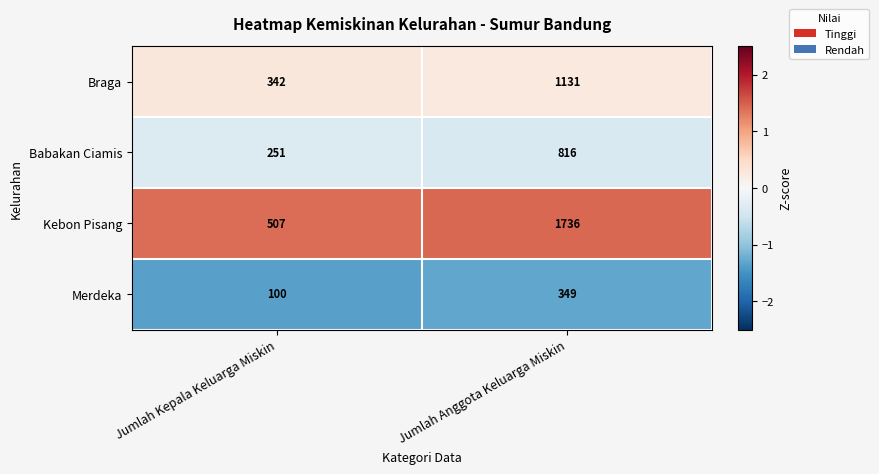

Which series has the largest range (max minus min)?

Kebon Pisang